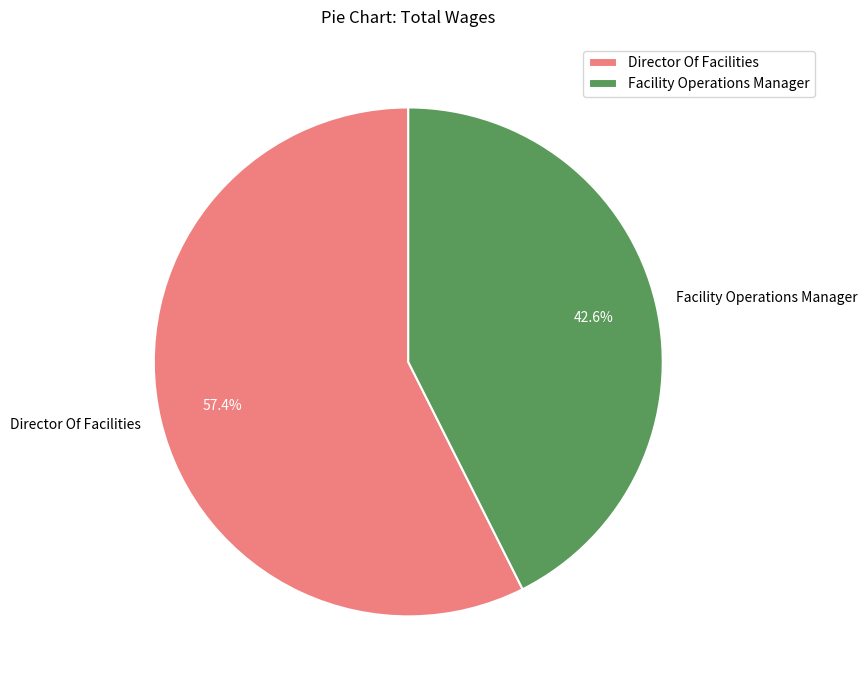

What percentage is NOT represented by Director Of Facilities?

42.6%